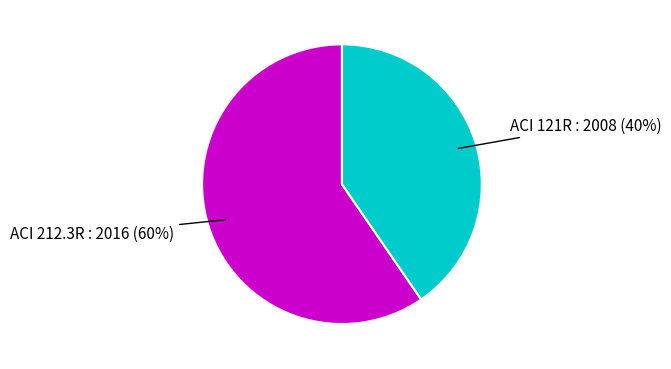

To the nearest percent, what is the average slice percentage?

50%